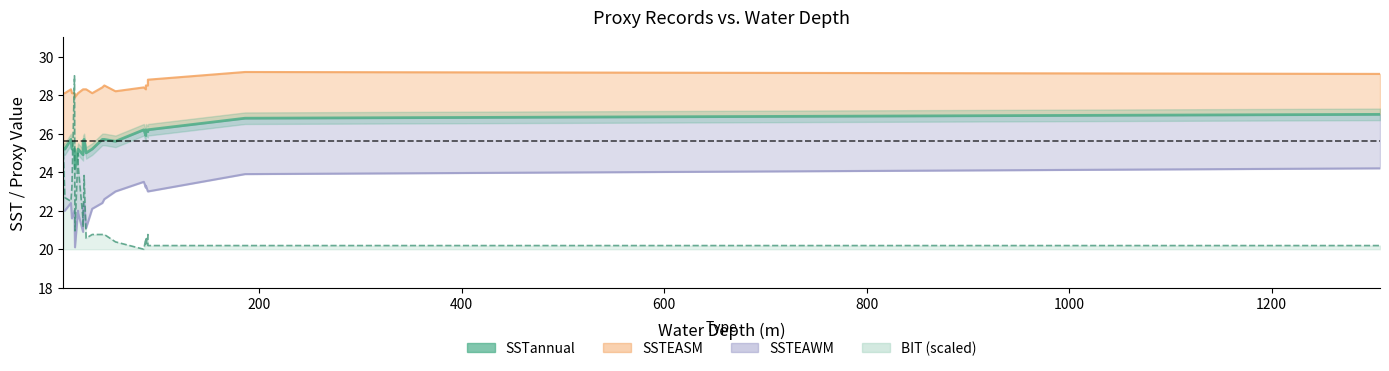

What is the average value?

25.6